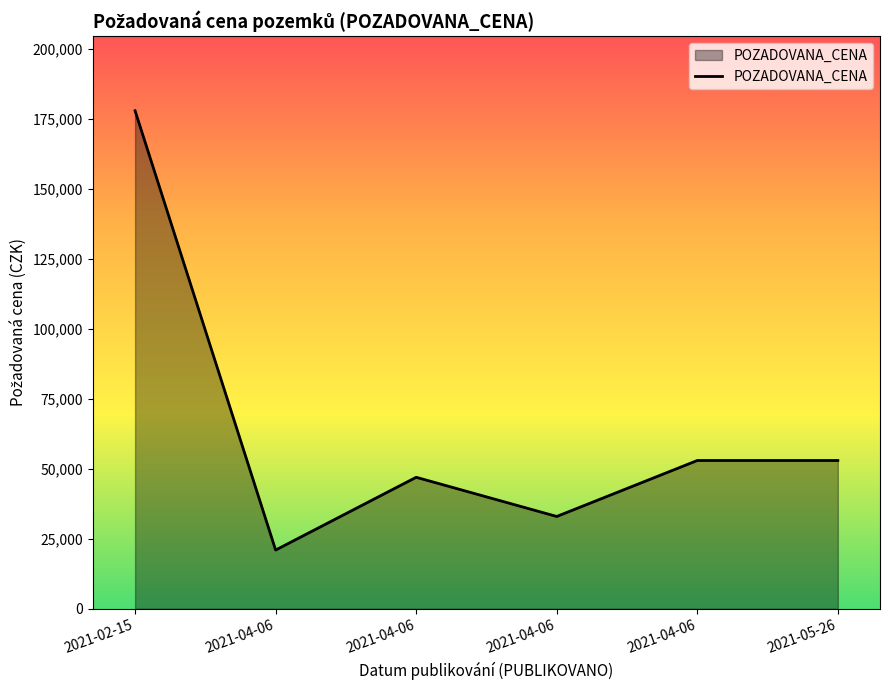

Between 2021-04-06 and 2021-04-06, which is larger?

2021-04-06